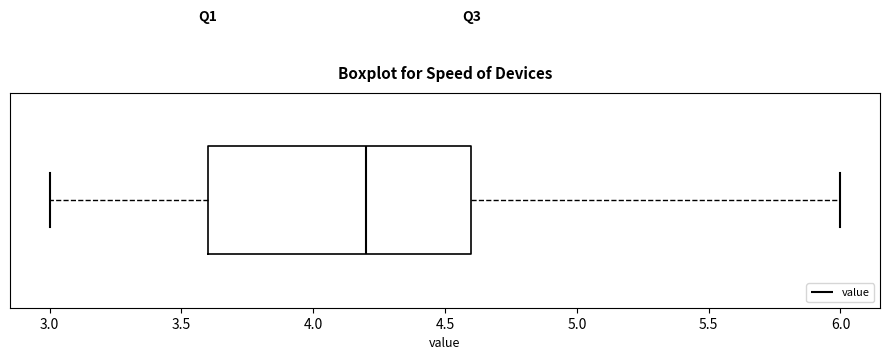

Transcribe this box plot: give where the median line is, the range the box spans, and where the two whiskers end, as read against the x-axis. The values are not printed on the chart, so give them approximately, as read against the axis.

median 4.2, box 3.6 to 4.6, whiskers 3.0 to 6.0